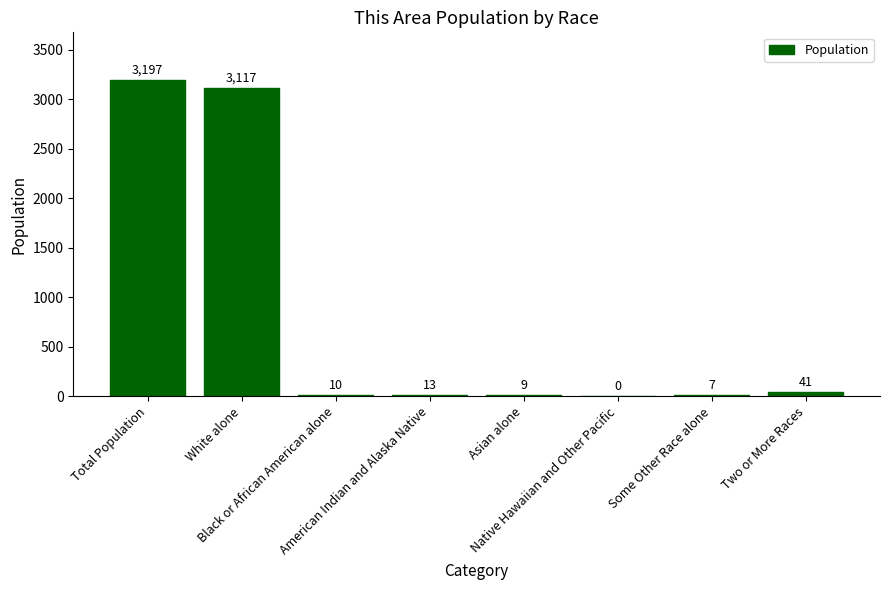

What is the sum of all values?

6394